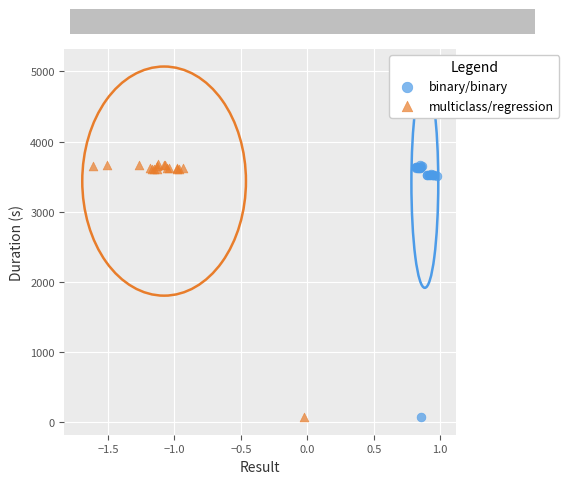

What are all the series names shown in the legend?

binary/binary, multiclass/regression